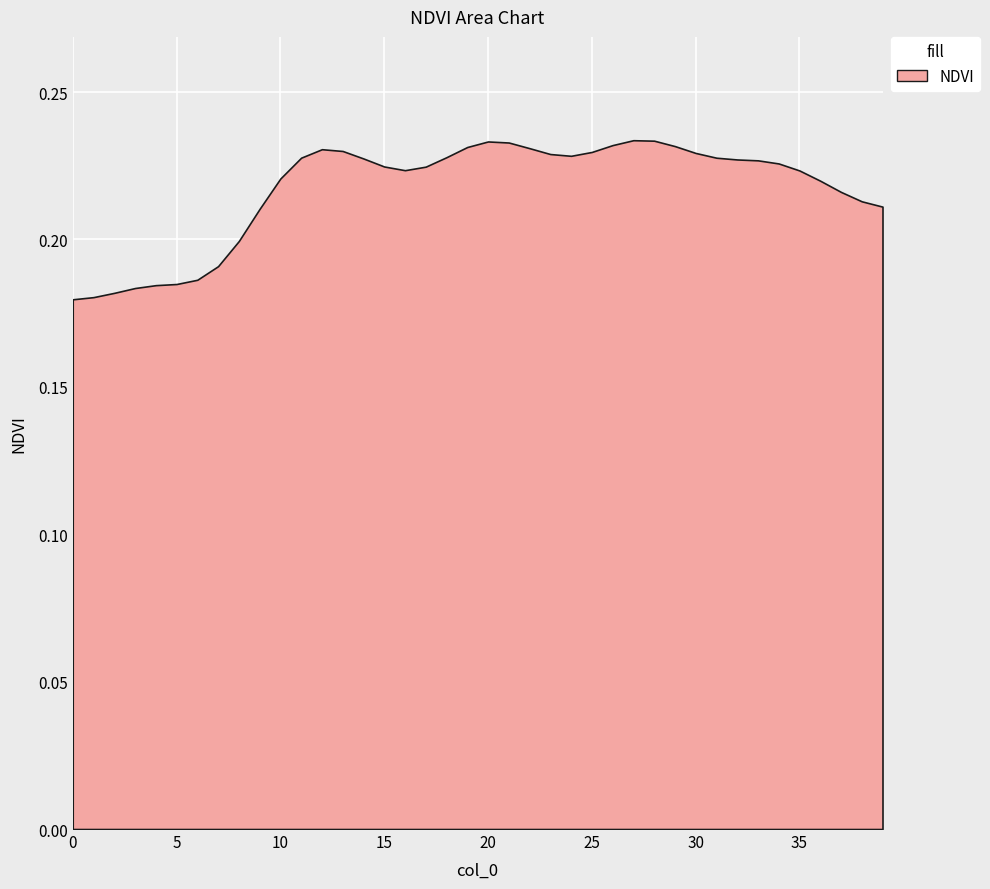

The value at 27 is 0.1. True or false?

False